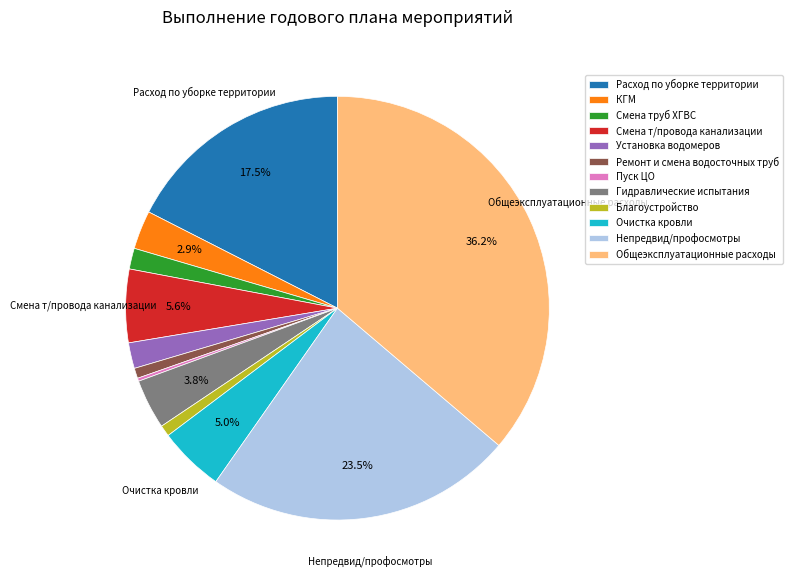

Which slice is the largest?

Общеэксплуатационные расходы